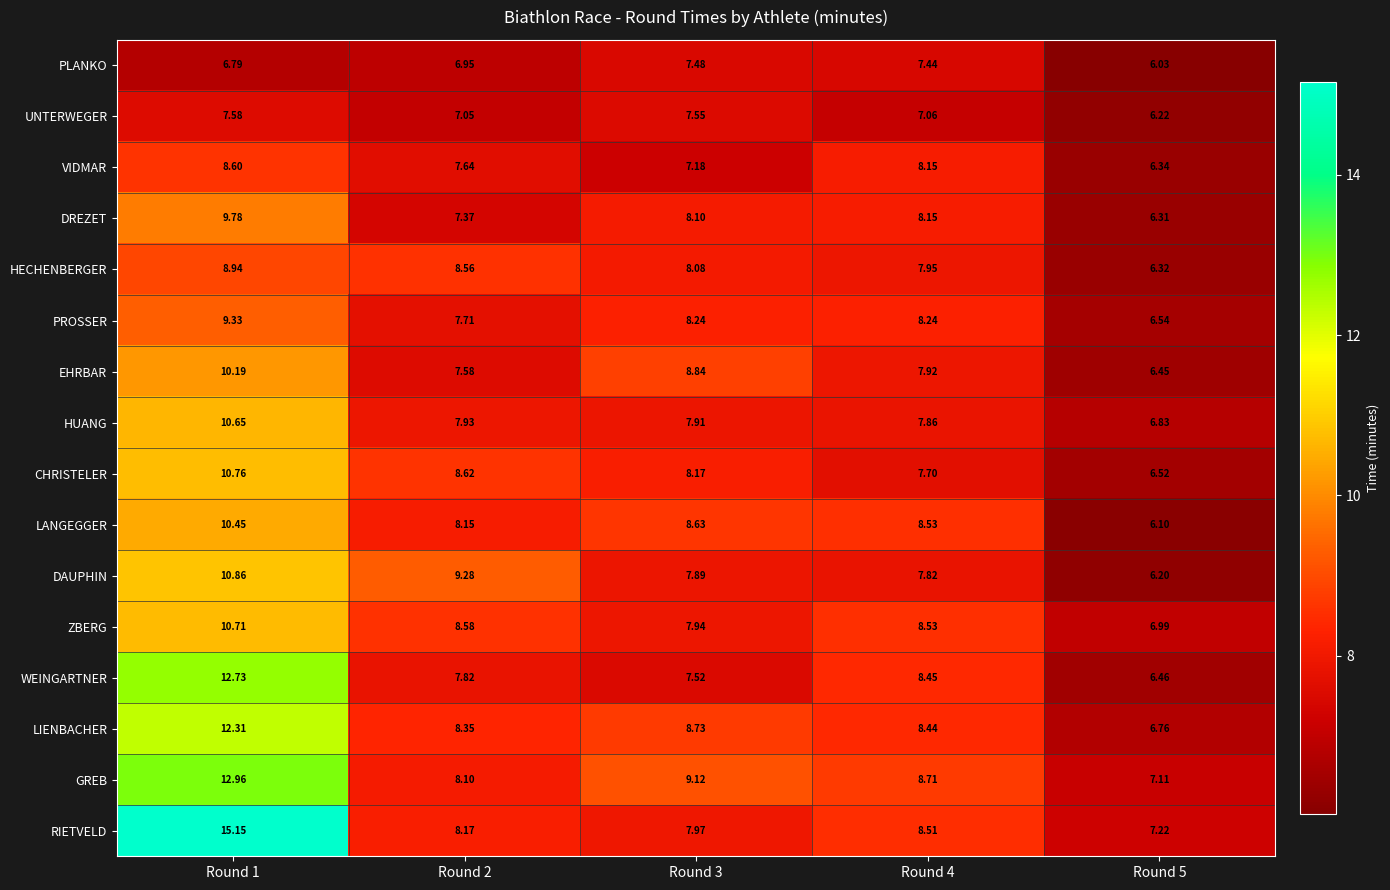

At how many categories does at least one series exceed 9?

3